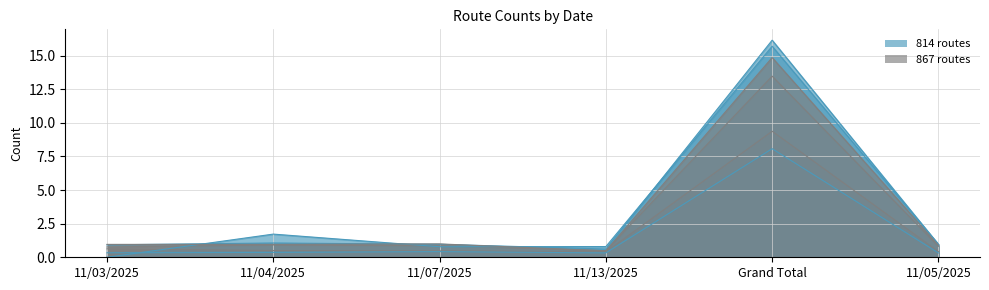

Which series has the widest spread of values?

867_03F